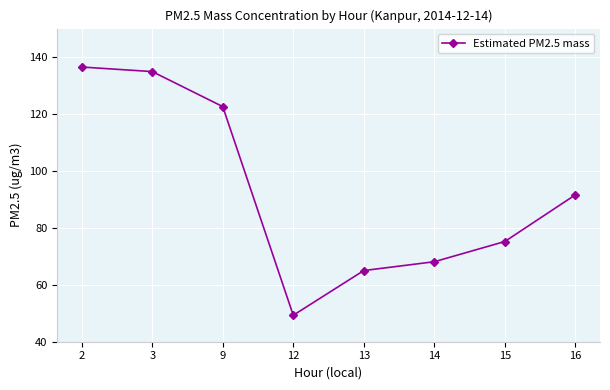

Is it true that the value at 9 is 122.6?

True